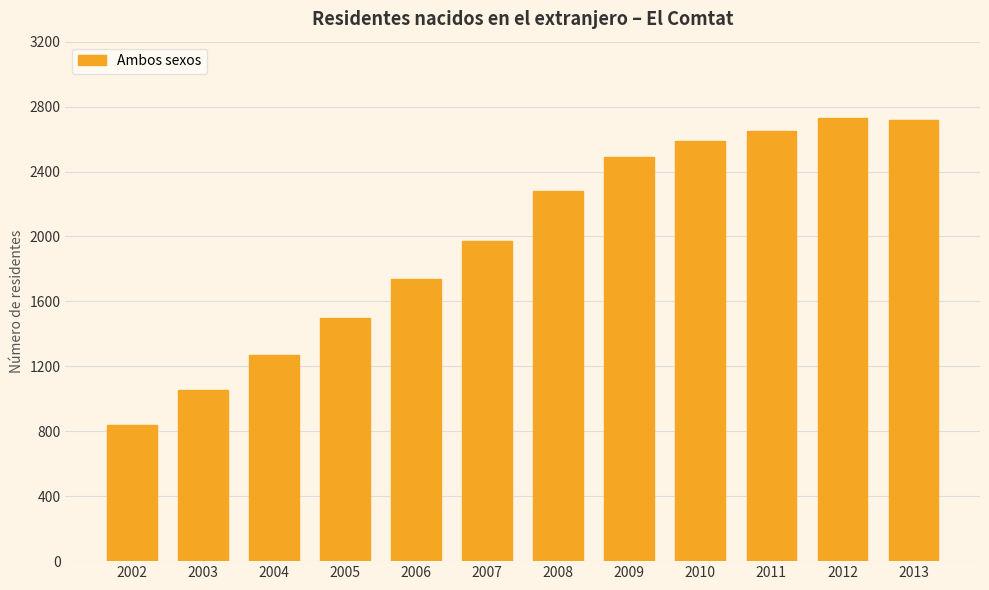

Approximately how many times larger is the value at 2013 compared to 2009?

1.1